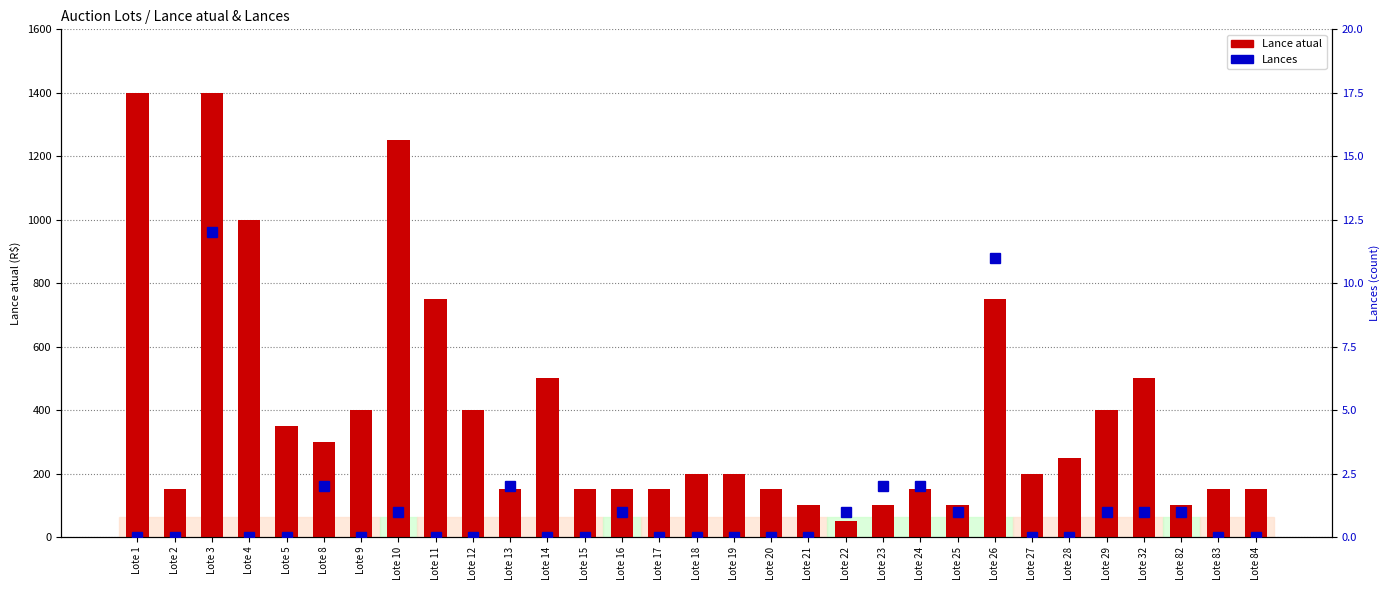

How many groups of bars are there?

31